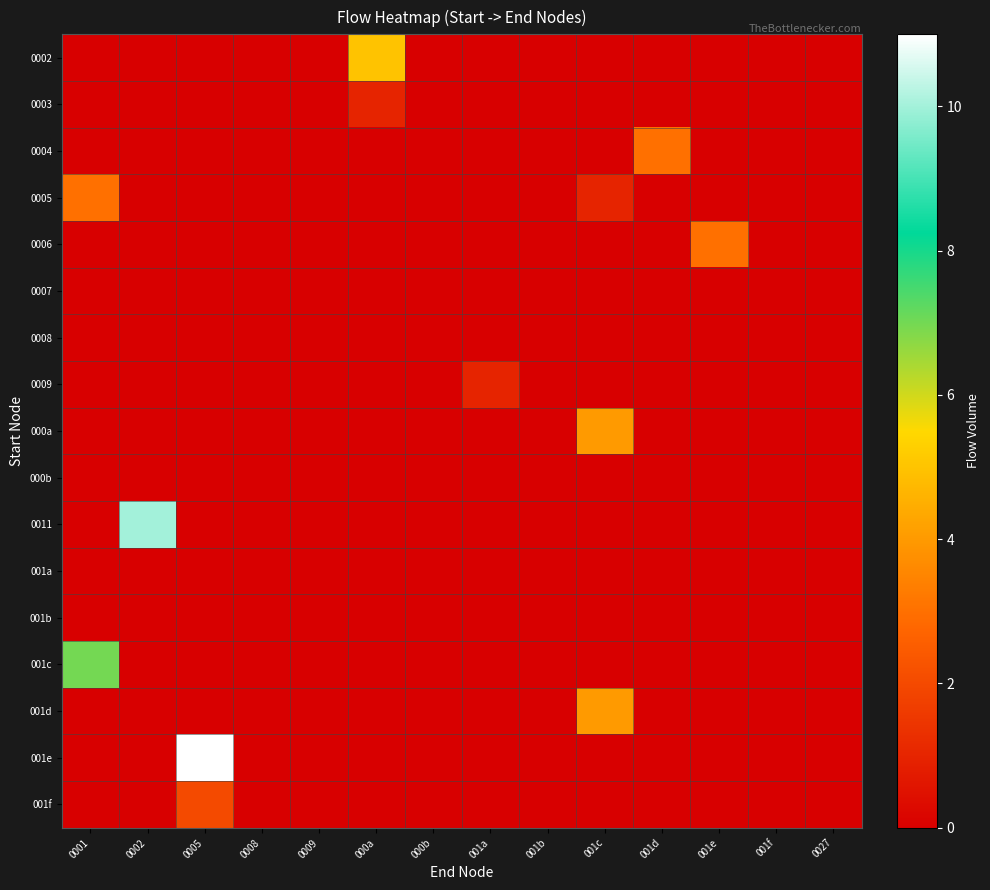

Rank the series by their maximum value, from highest to lowest.

001e, 0011, 001c, 0002, 000a, 001d, 0004, 0005, 0006, 001f, 0003, 0009, 0007, 0008, 000b, 001a, 001b